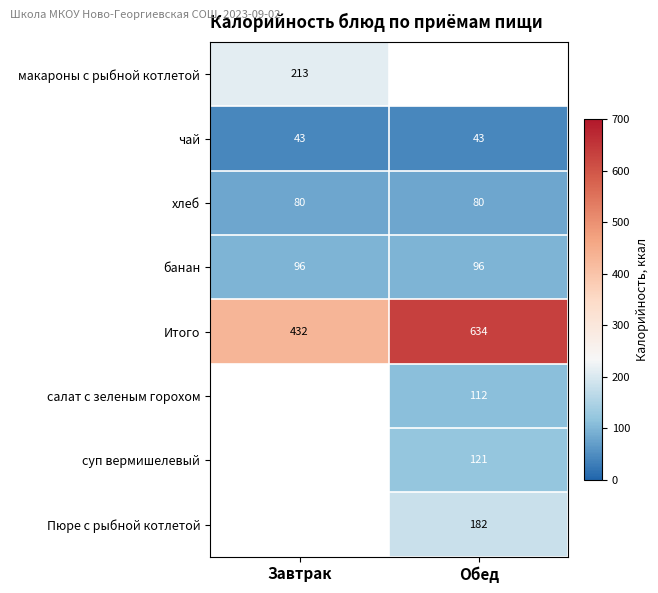

What is the minimum value shown in the chart?

43.0